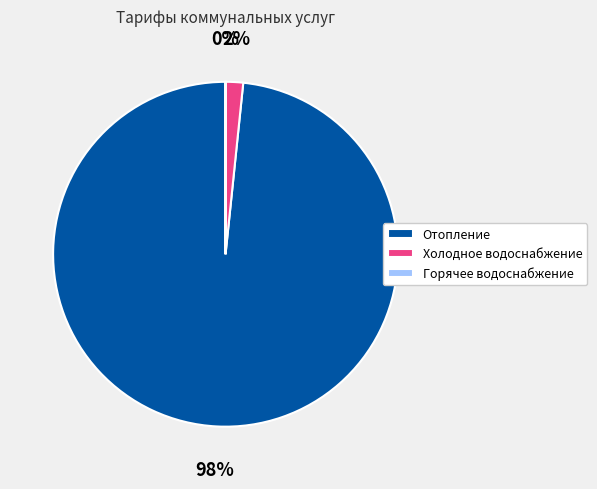

Does Отопление account for over 50% of the chart?

Yes